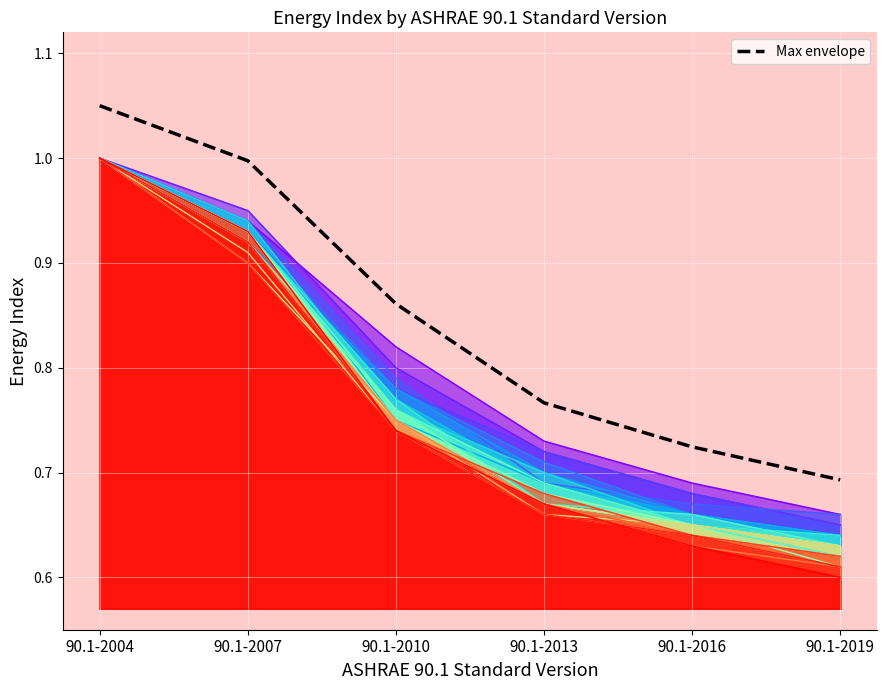

Rank the categories by value from lowest to highest.

90.1-2019, 90.1-2016, 90.1-2013, 90.1-2010, 90.1-2007, 90.1-2004